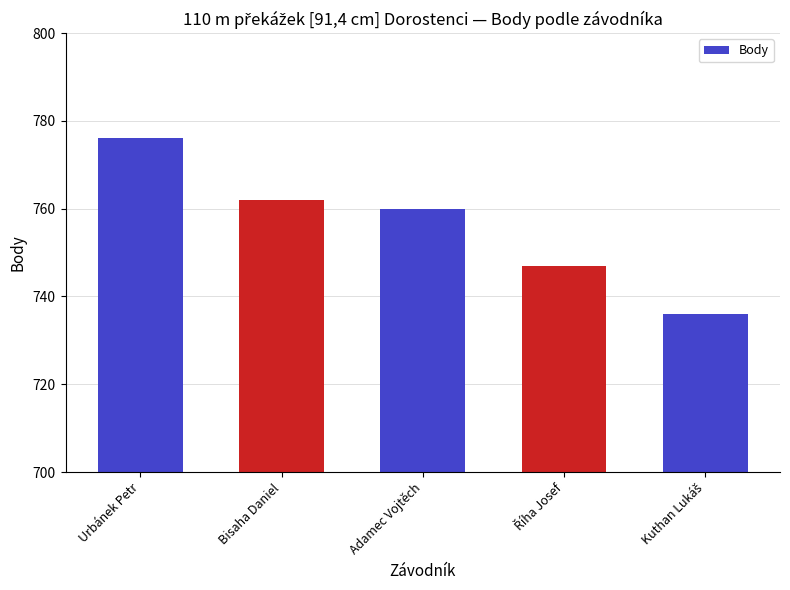

The value at Urbánek Petr is 776. True or false?

True